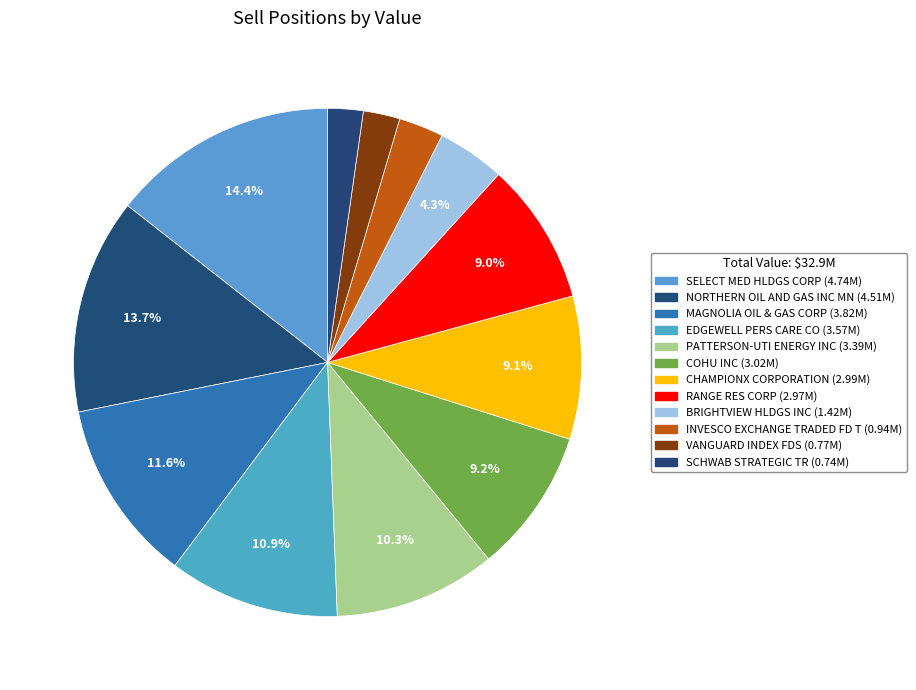

Combined, what portion of the pie is CHAMPIONX CORPORATION and COHU INC?

18.3%